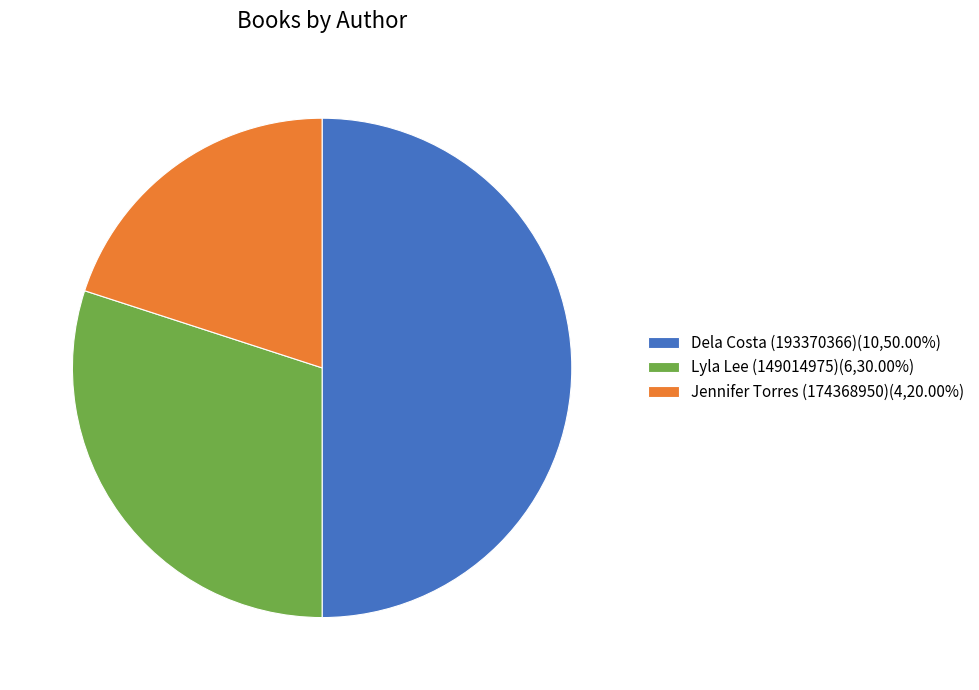

Is the sum of Dela Costa (193370366)(10,50.00%) and Jennifer Torres (174368950)(4,20.00%) greater than half?

Yes